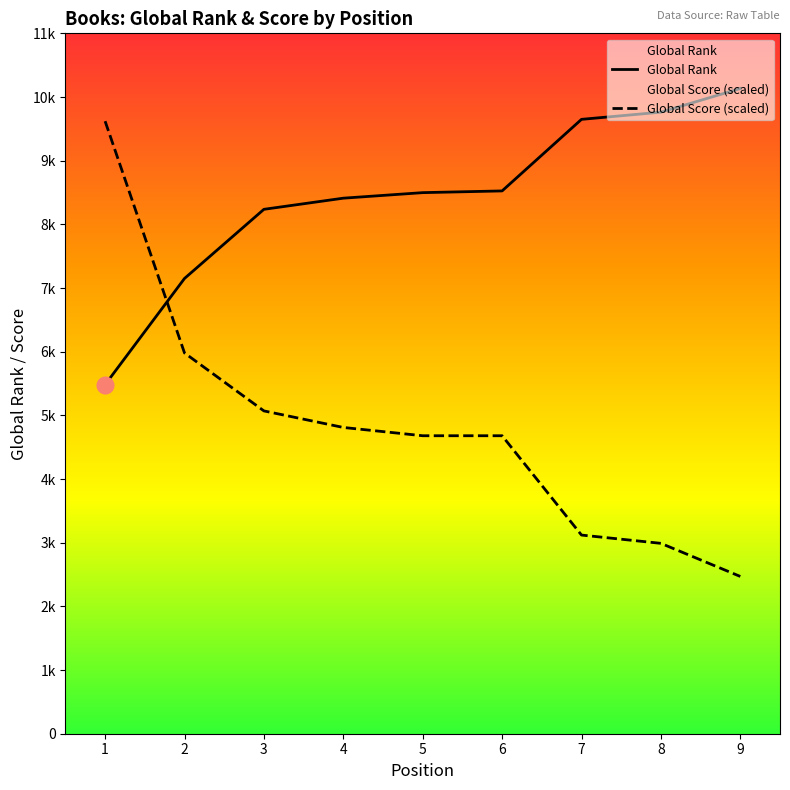

What are all the series names shown in the legend?

Global Rank, Global Score